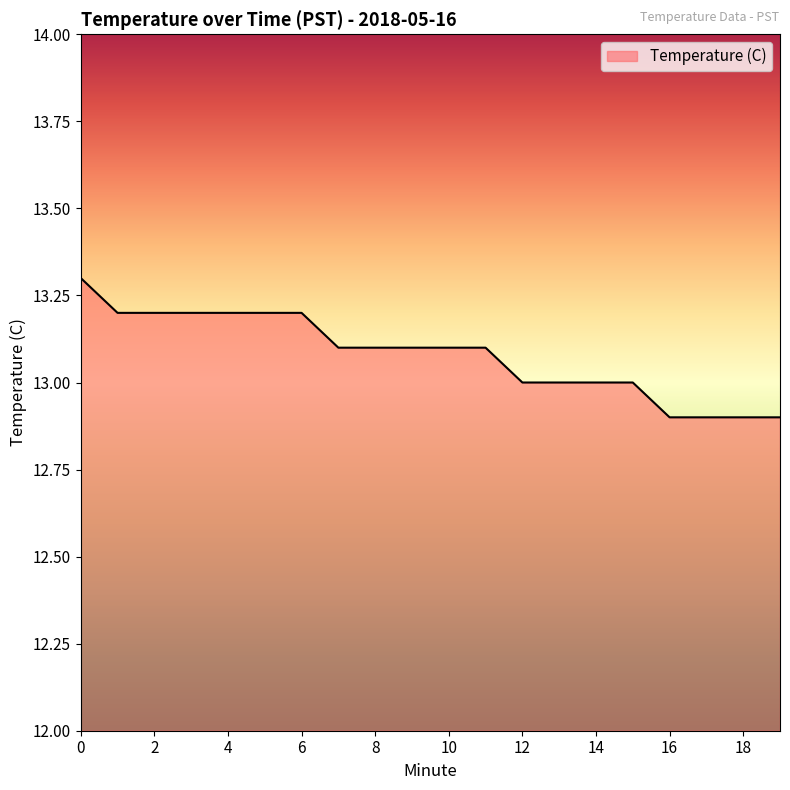

What is the minimum value shown in the chart?

12.9